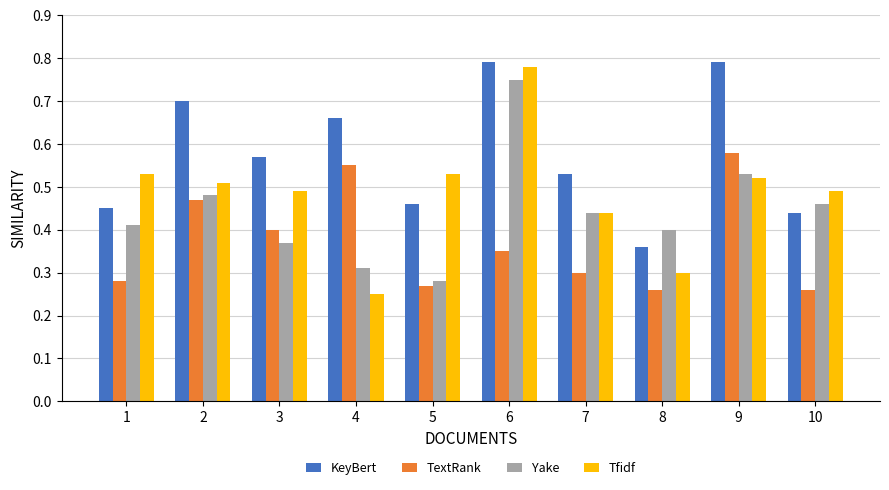

True or false: KeyBert has a value of 0.4 at 10.

True